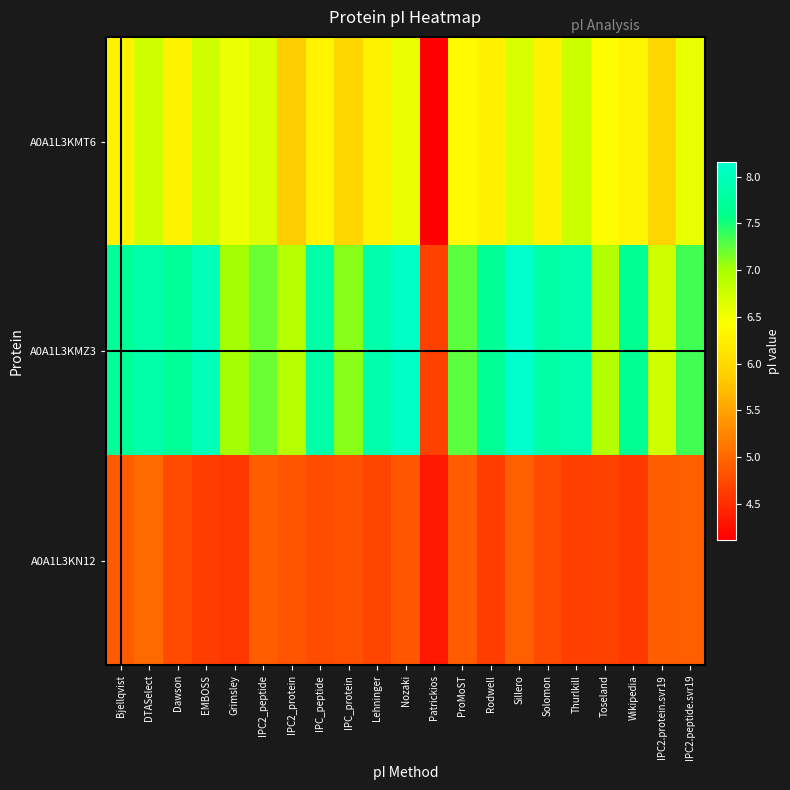

Which series changed the most between Bjellqvist and IPC2.protein.svr19?

A0A1L3KMZ3